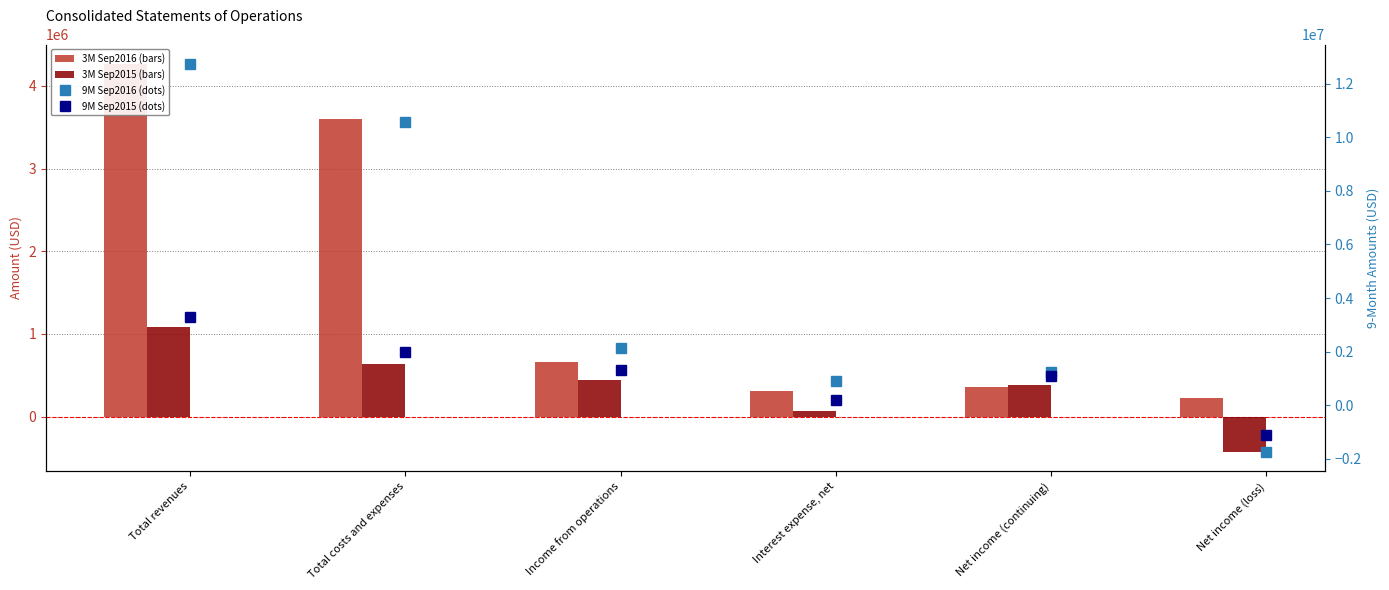

At which label does 9 Months Ended Sep 30 2015 reach its peak?

Total revenues